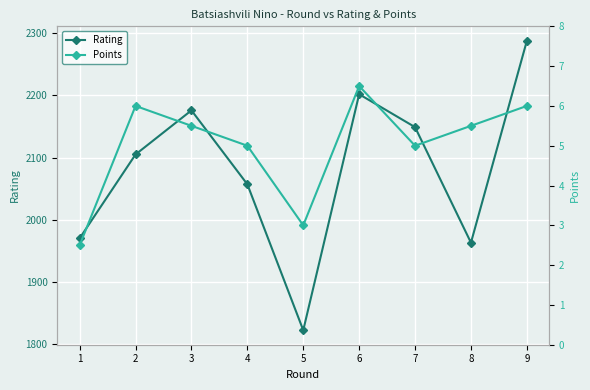

Does the chart display data point markers on the line(s)?

Yes